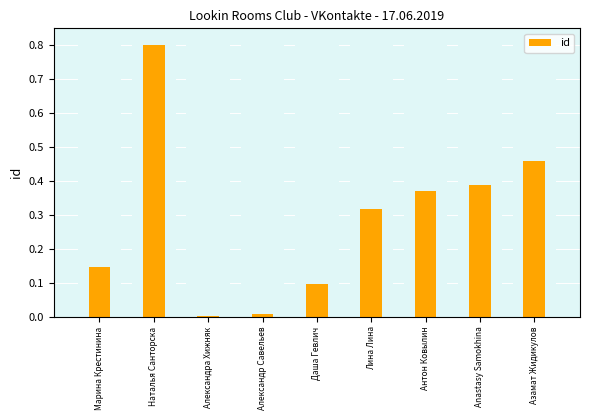

Reading right to left, what are all the values shown in this chart?

0.5	0.4	0.4	0.3	0.1	0.0	0.0	0.8	0.1